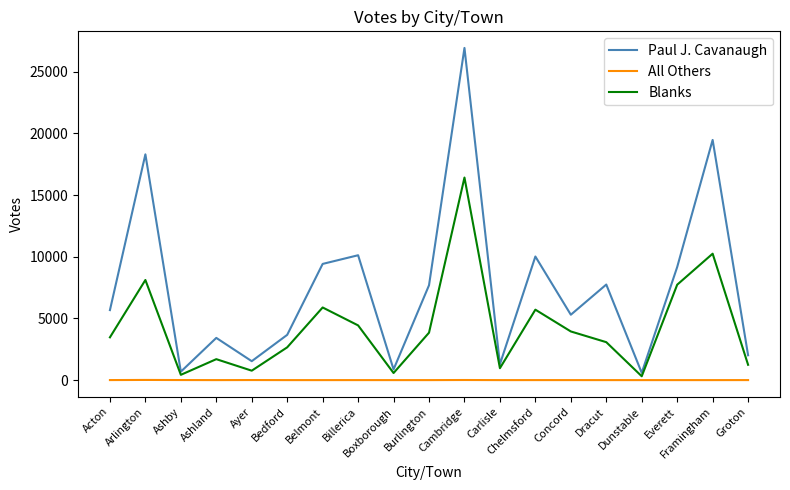

How many interior local peaks does the Blanks series have?

6